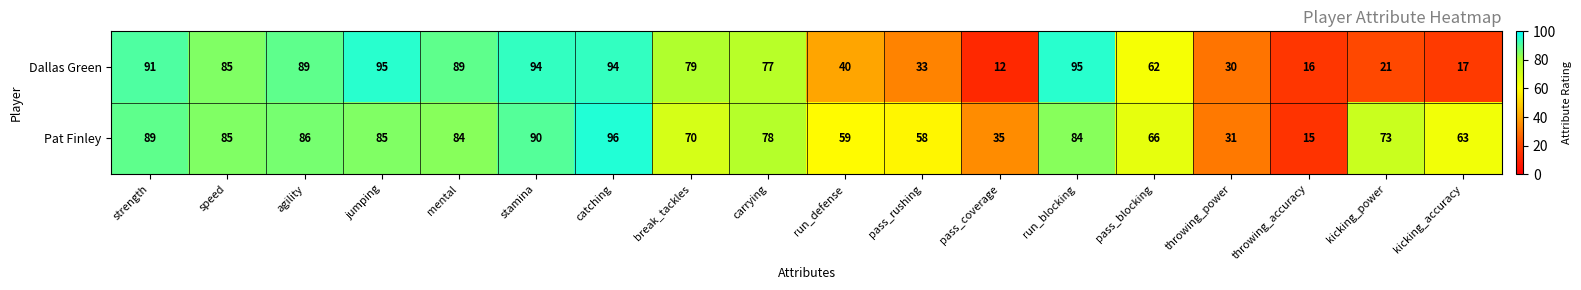

What is the total value across all series at kicking_power?

94